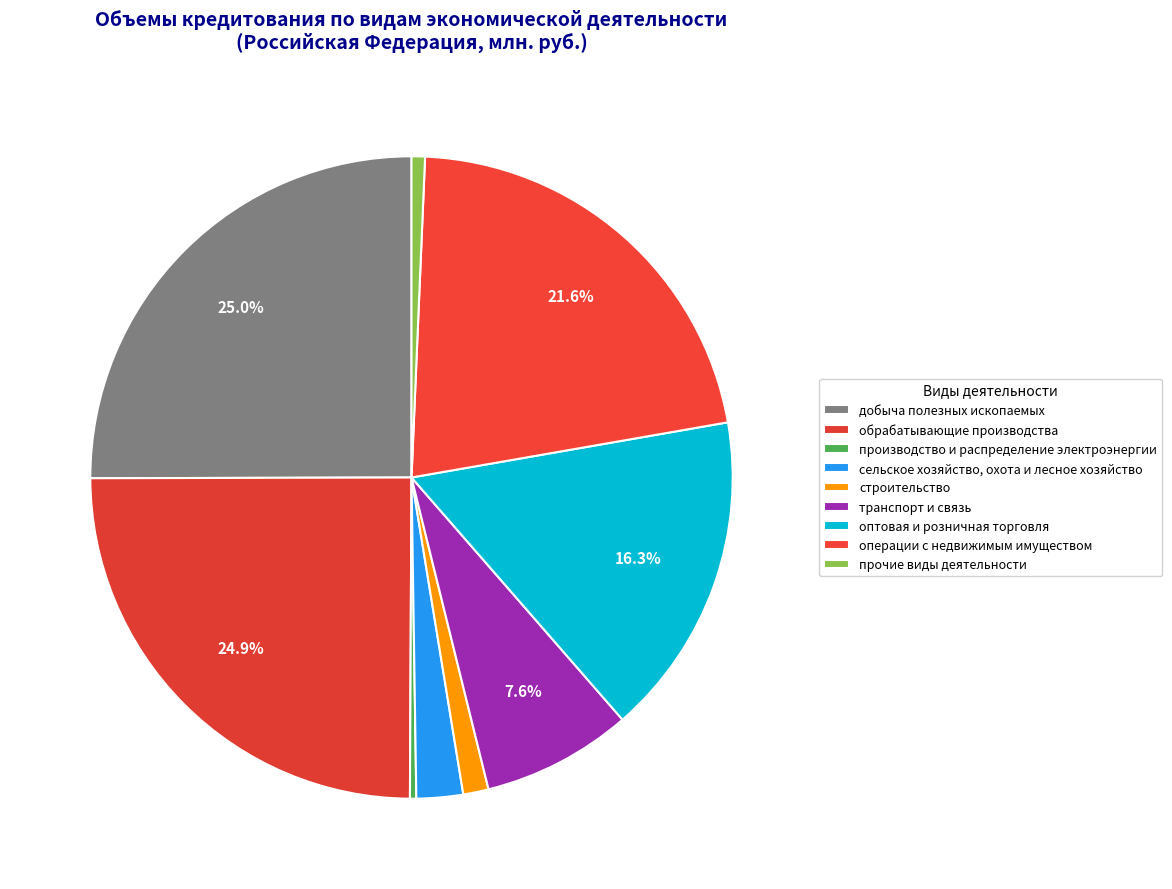

How many segments does this pie chart have?

9